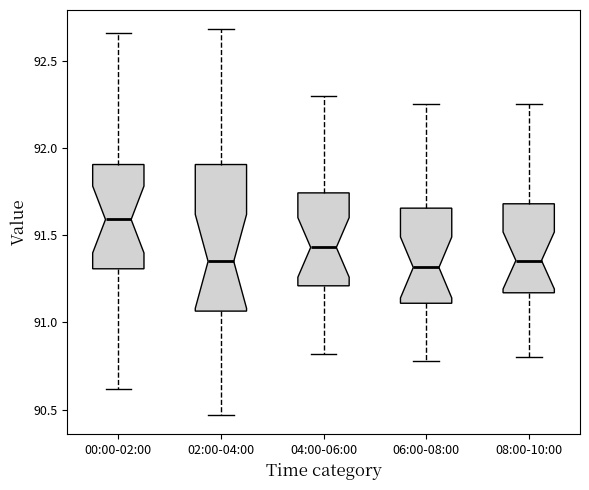

Comparing the boxes themselves (not the whiskers), which one is the tallest?

02:00-04:00